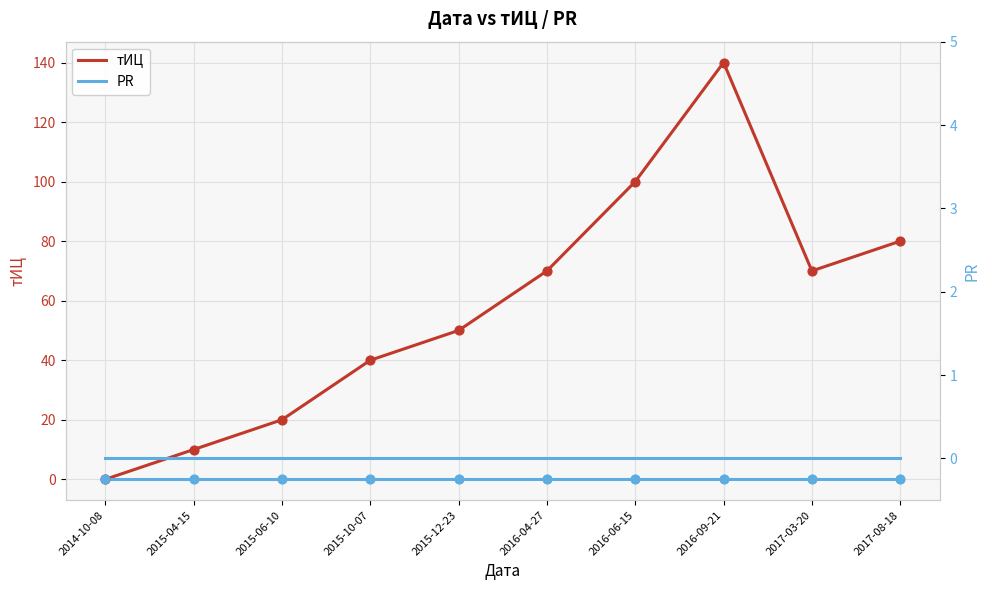

Is the value of PR (right axis) at 2016-06-15 greater than the value of PR at 2015-04-15?

No